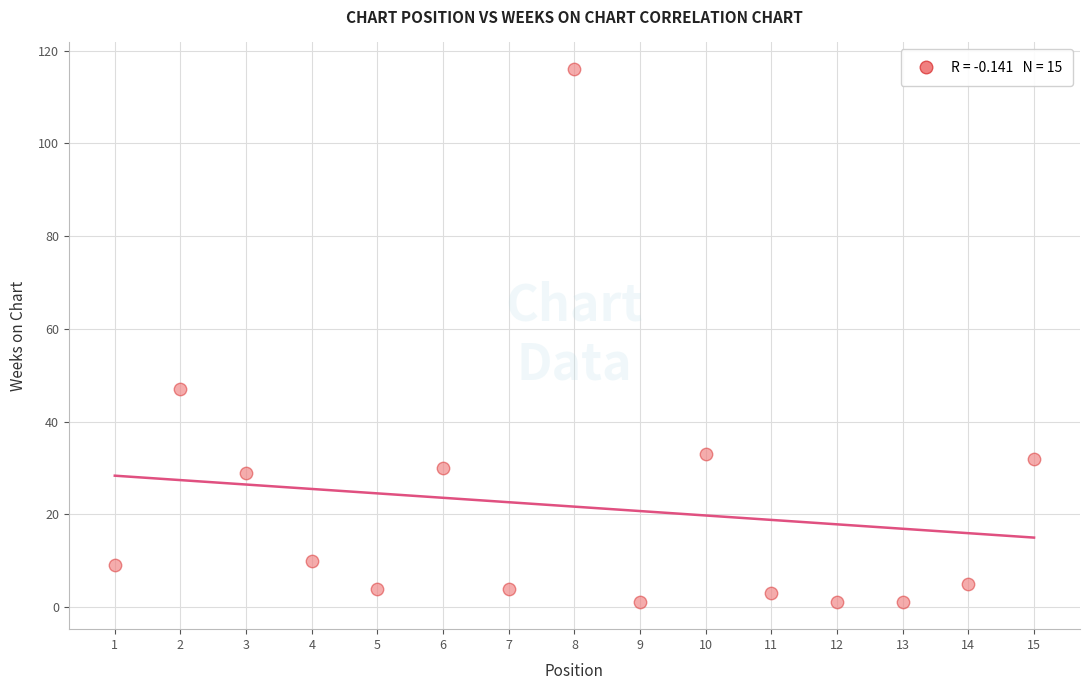

What Y value in the scatter plot is closest to 58?

47